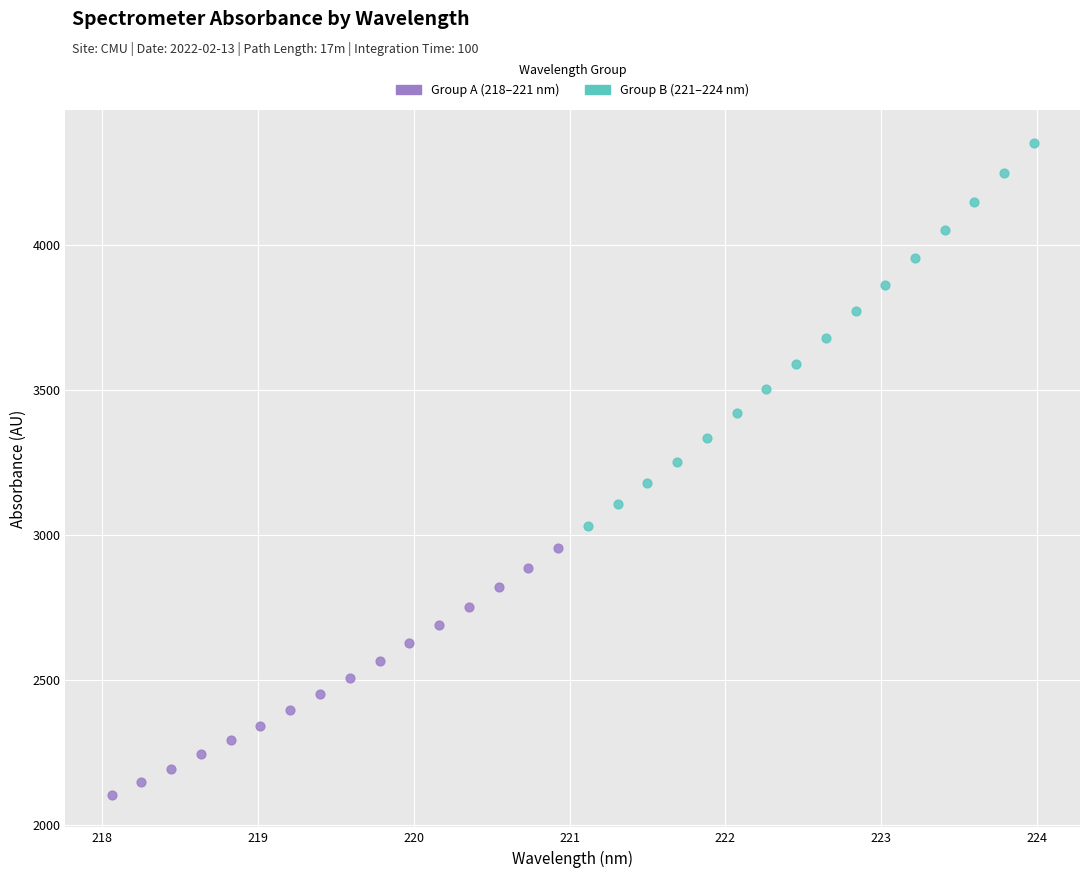

Which series contains the lowest Y value?

Group A (218–221 nm)